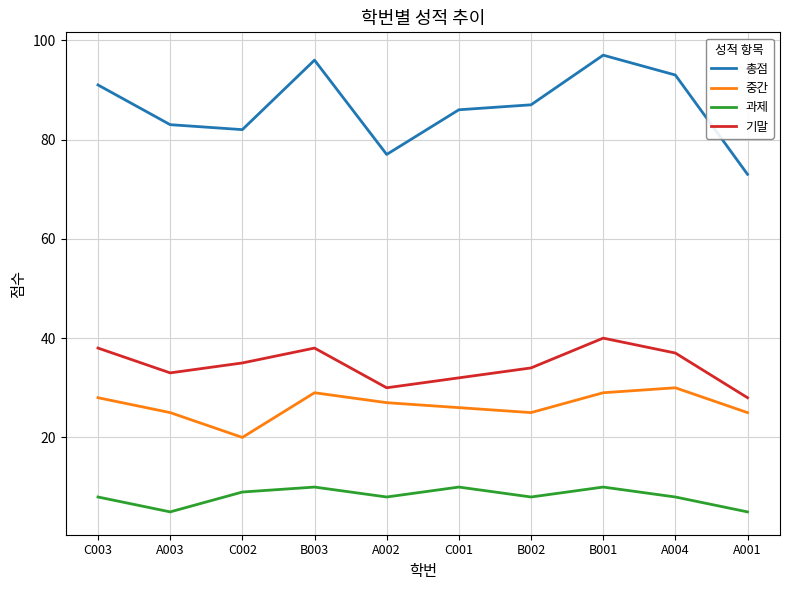

True or false: 기말 and 총점 intersect in this chart.

False